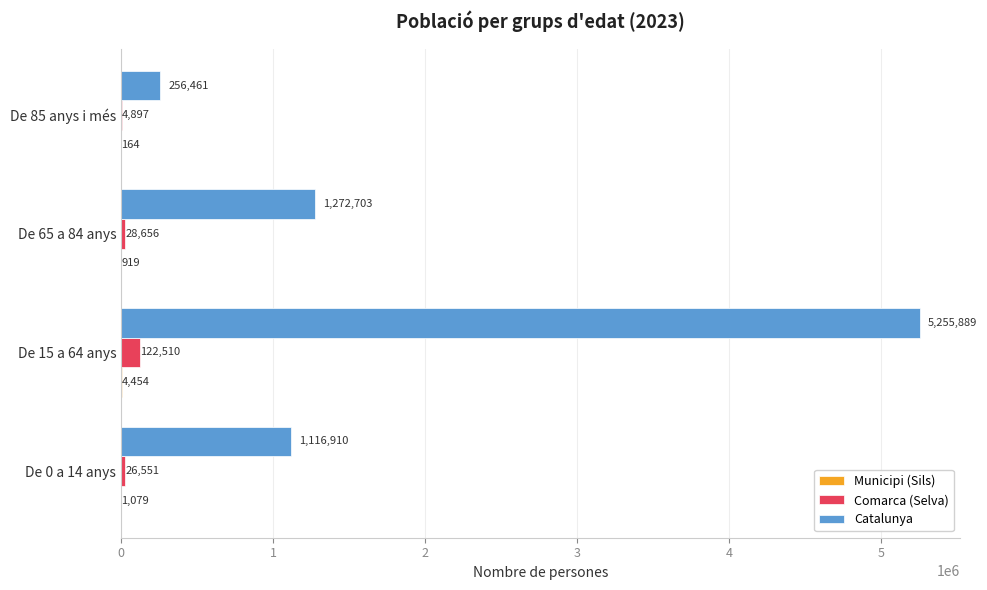

What is the sum of all Comarca (Selva) values?

182614